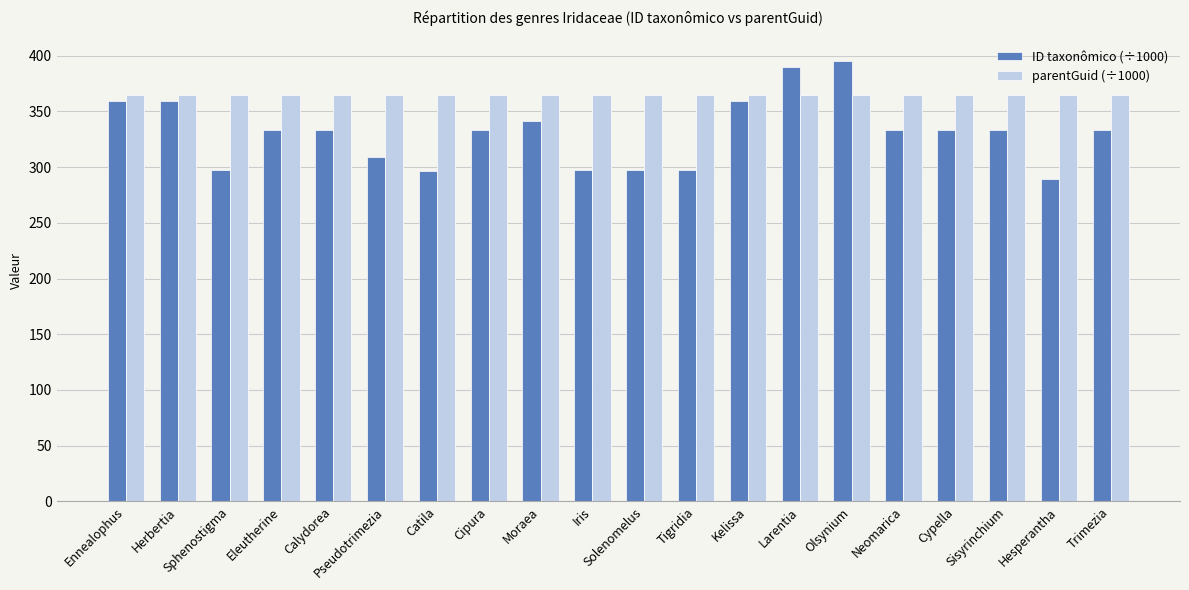

What is the total value across all series at Catila?

661.1